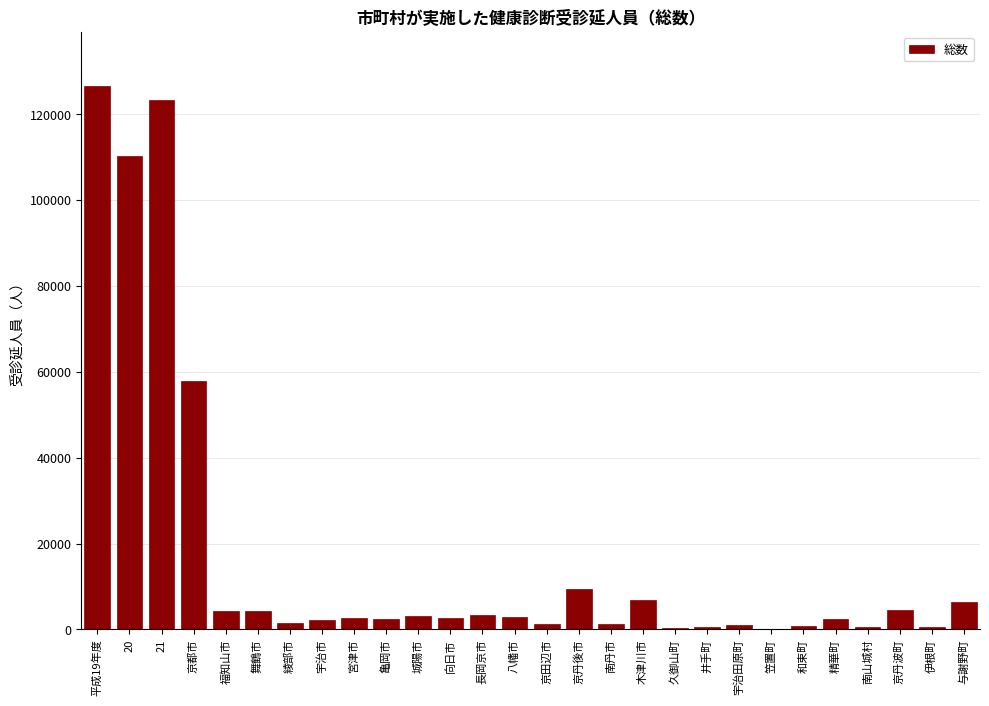

At which category does the chart reach its peak across all series?

平成19年度